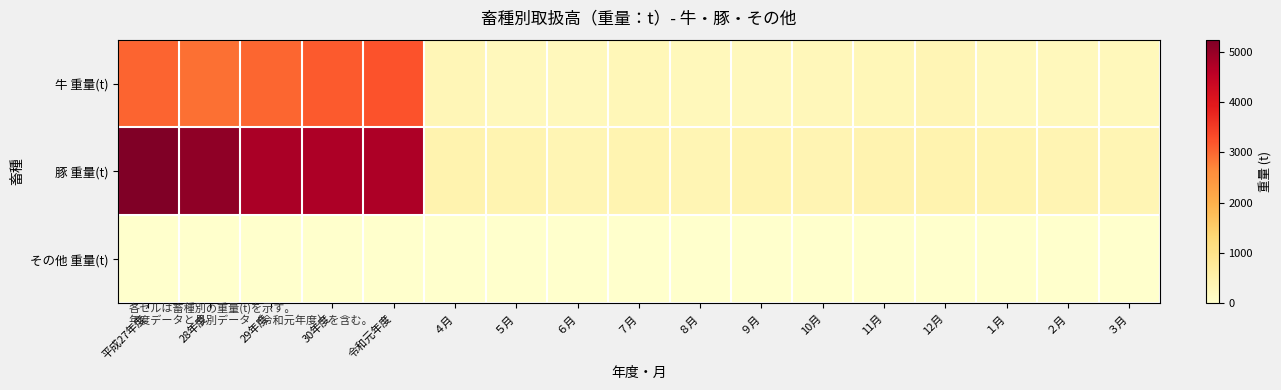

List the series in order of their overall mean, lowest first.

その他 重量(t), 牛 重量(t), 豚 重量(t)